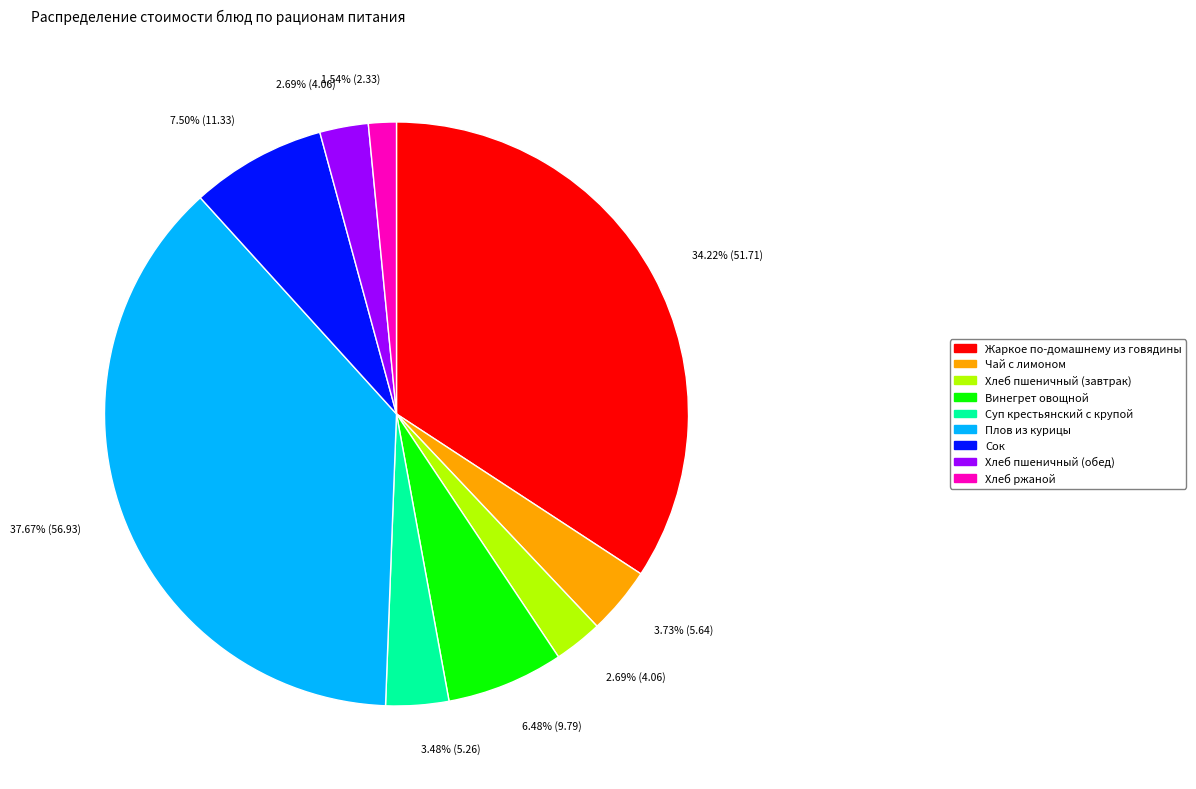

Is there any slice that represents more than half of the pie?

No